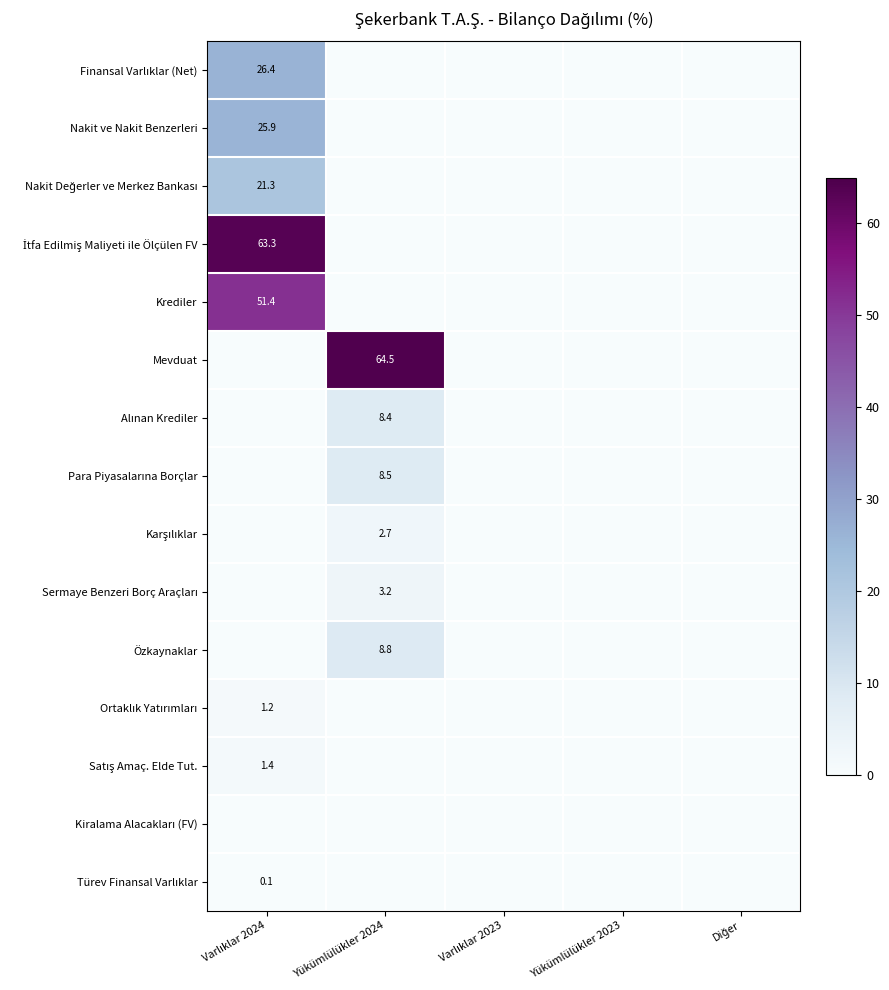

Which series has the largest total across all categories?

Mevduat